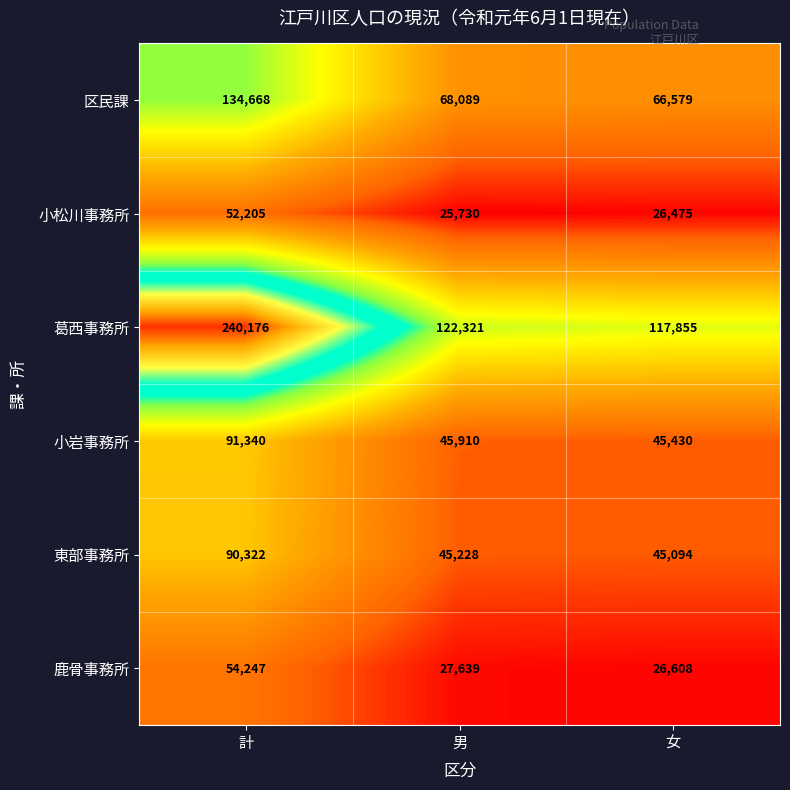

Which series has the widest spread of values?

葛西事務所